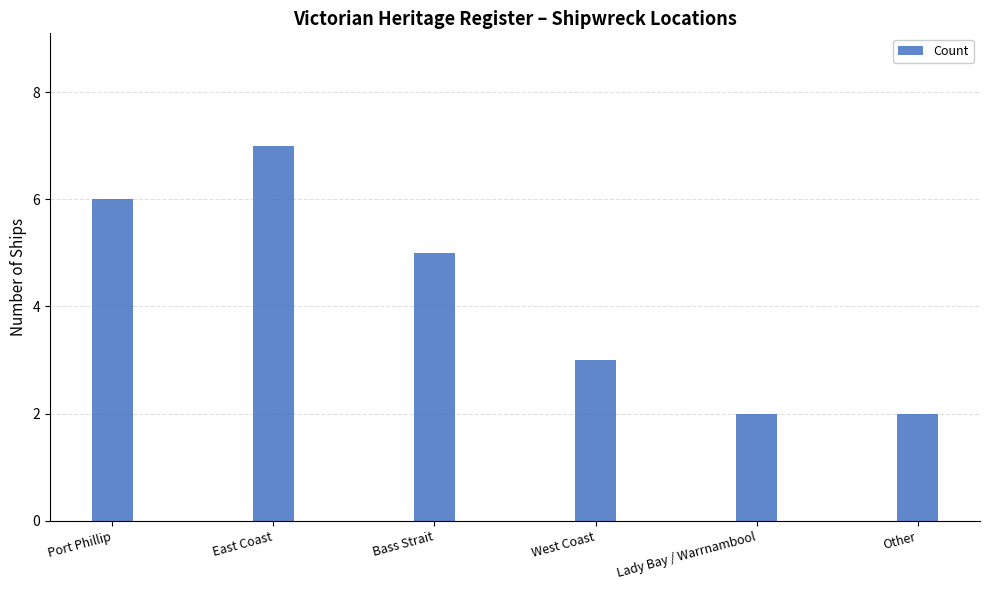

What is the difference between the maximum and minimum values?

5